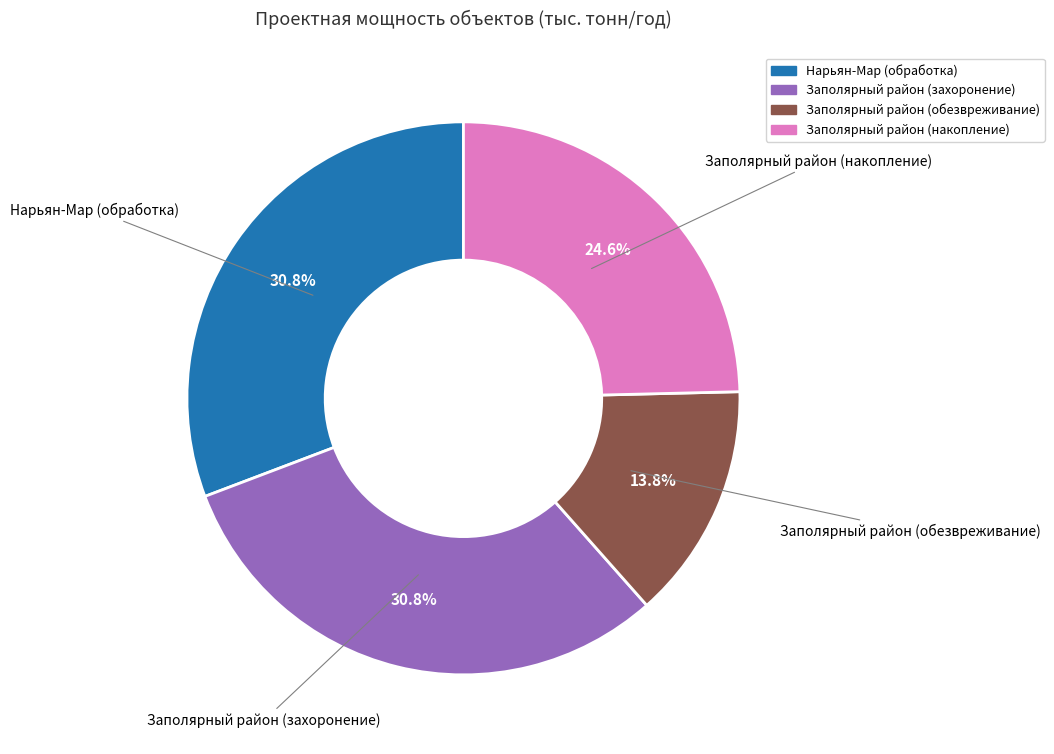

Is there a majority slice in this chart?

No